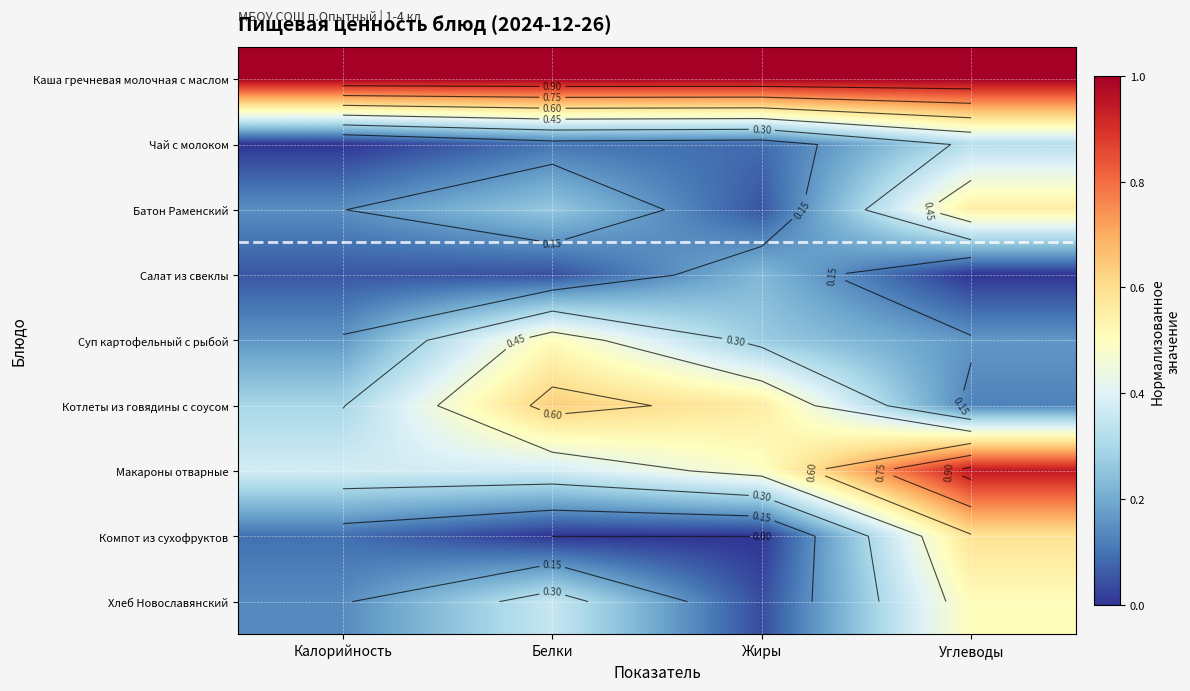

At how many categories does at least one series exceed 0?

4